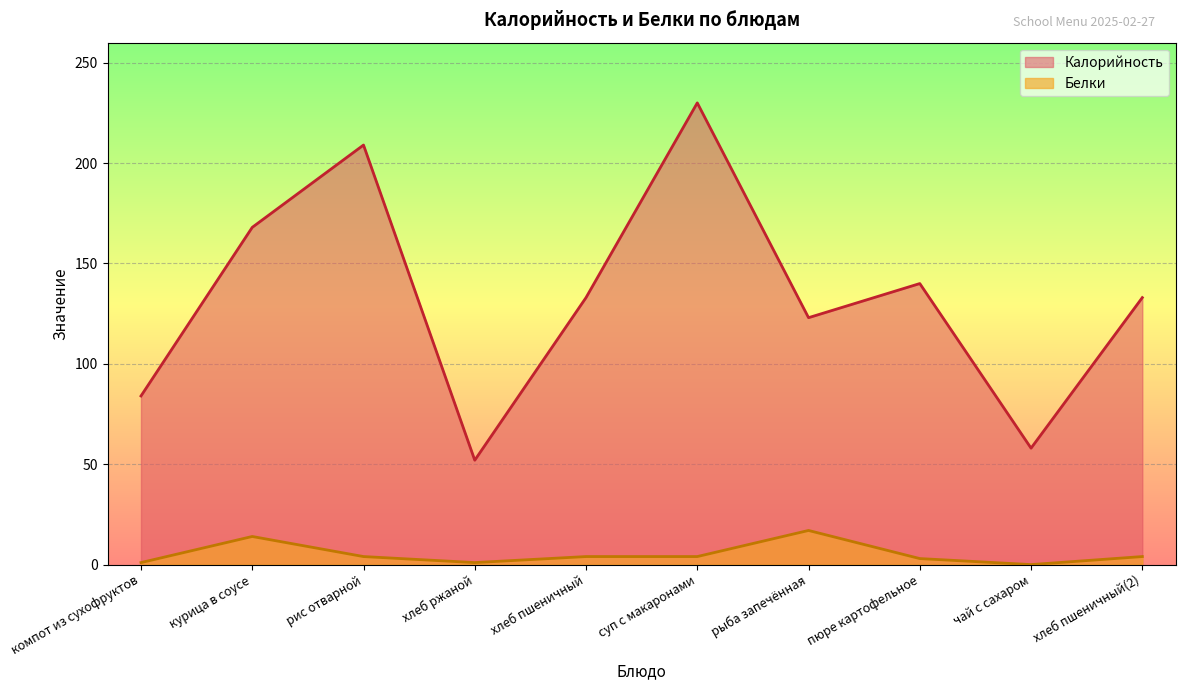

Reading left to right, transcribe all the data shown in this chart.

Калорийность: компот из сухофруктов=84	курица в соусе=168	рис отварной=209	хлеб ржаной=52	хлеб пшеничный=133	суп с макаронами=230	рыба запечённая=123	пюре картофельное=140	чай с сахаром=58	хлеб пшеничный(2)=133
Белки: компот из сухофруктов=1	курица в соусе=14	рис отварной=4	хлеб ржаной=1	хлеб пшеничный=4	суп с макаронами=4	рыба запечённая=17	пюре картофельное=3	чай с сахаром=0	хлеб пшеничный(2)=4